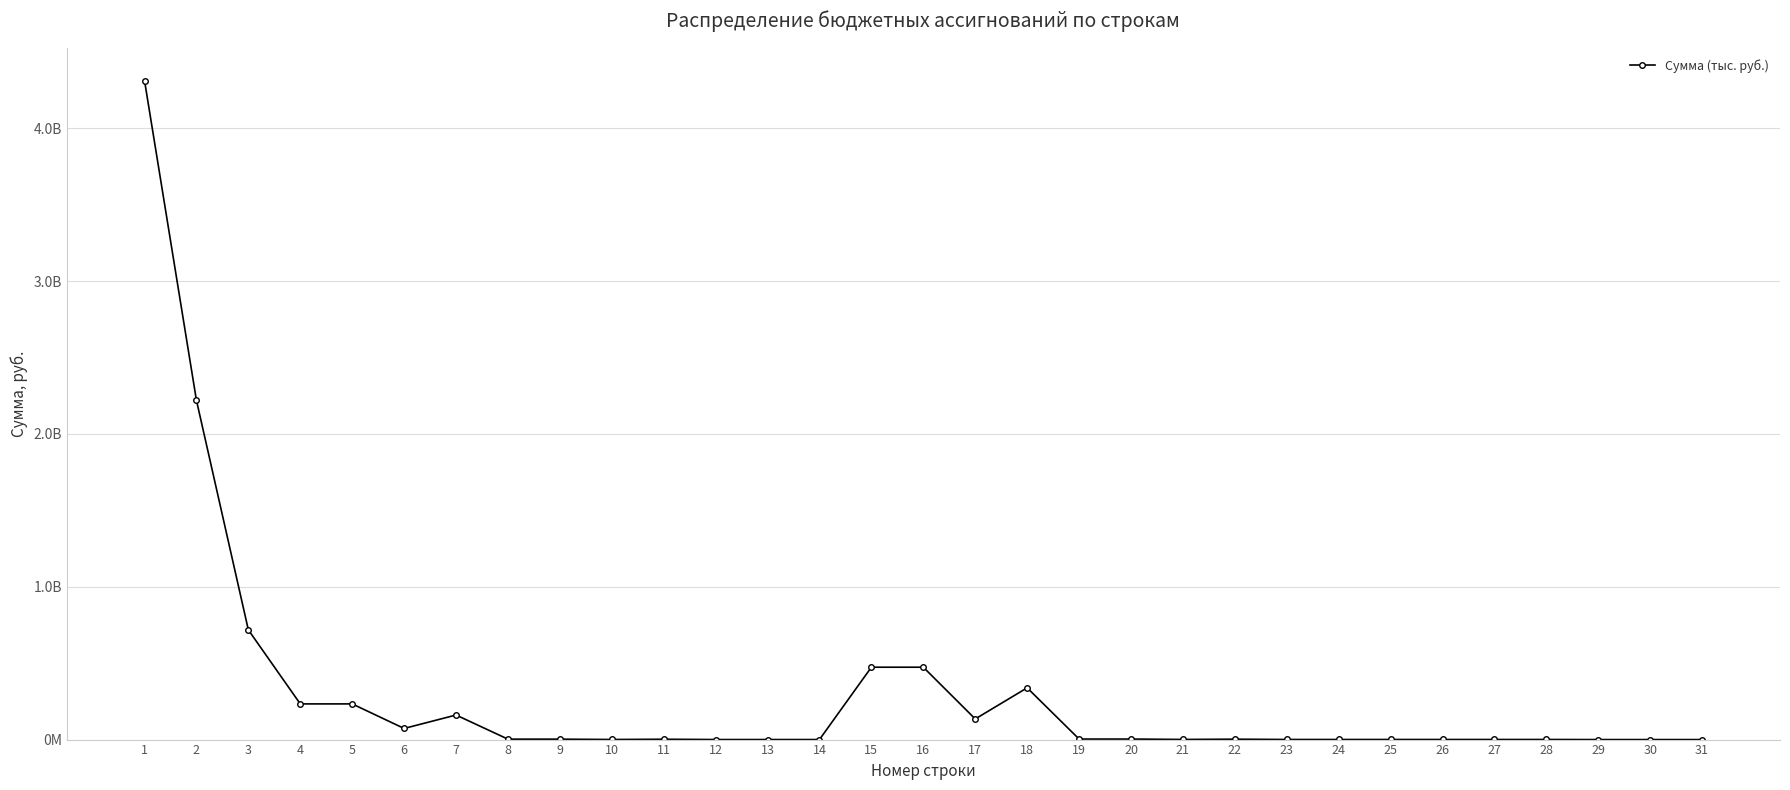

Between 11 and 25, which is larger?

11